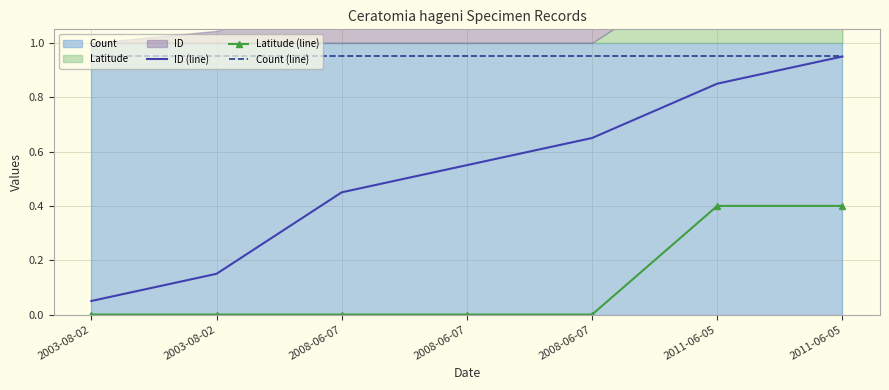

At how many categories does at least one series exceed 0?

7